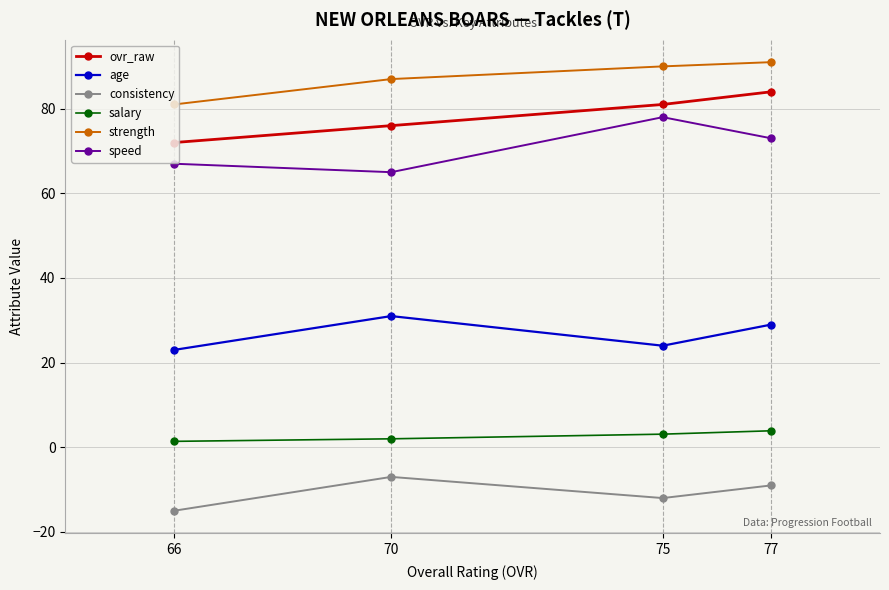

Does the chart have visible grid lines?

Yes